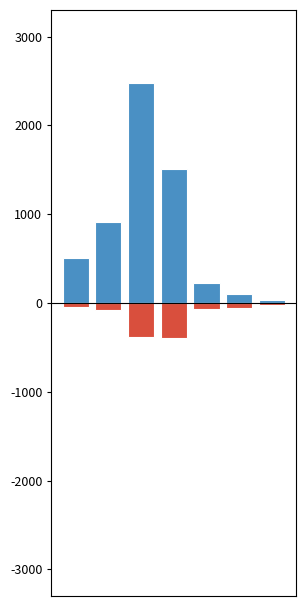

At how many categories does at least one series exceed 1428?

2